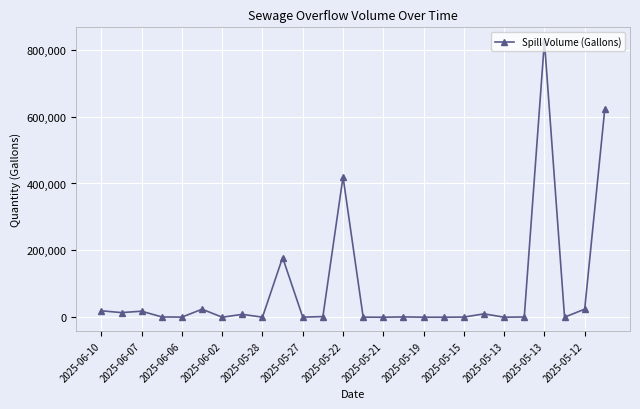

What is the greatest value displayed?

825660